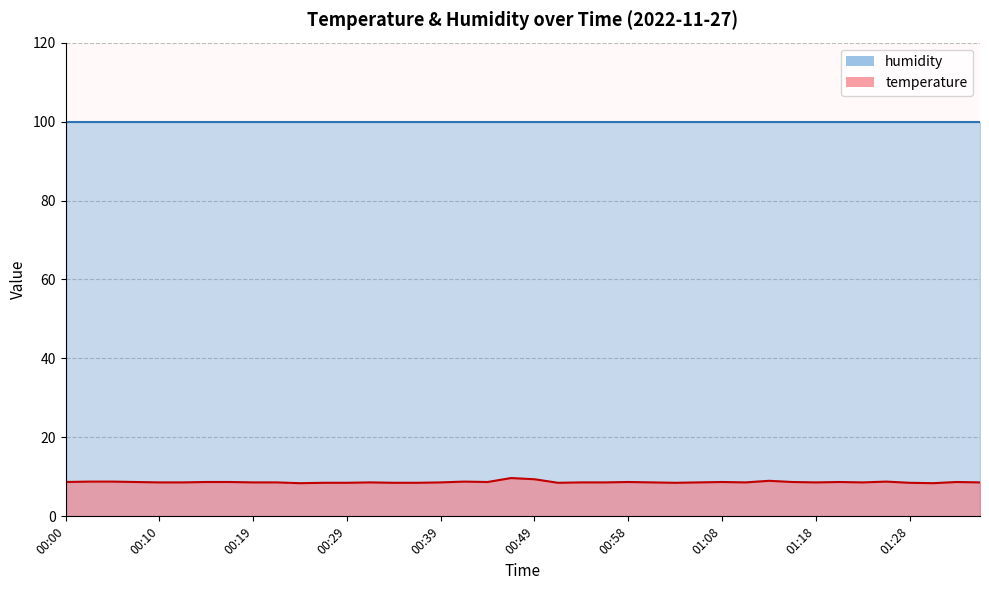

Reading left to right, extract all data points from this chart.

8.7	8.8	8.8	8.7	8.6	8.6	8.7	8.7	8.6	8.6	8.4	8.5	8.5	8.6	8.5	8.5	8.6	8.8	8.7	9.7	9.4	8.5	8.6	8.6	8.7	8.6	8.5	8.6	8.7	8.6	9.0	8.7	8.6	8.7	8.6	8.8	8.5	8.4	8.7	8.6